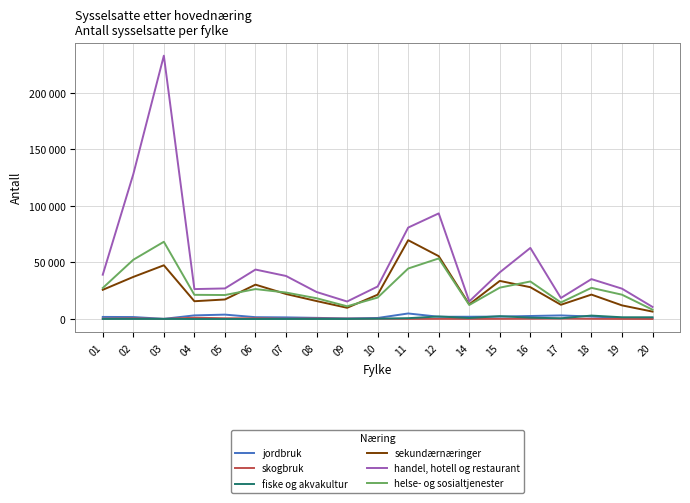

Rank the series at 12 from highest to lowest value.

handel, hotell og restaurant, sekundærnæringer, helse- og sosialtjenester, fiske og akvakultur, jordbruk, skogbruk